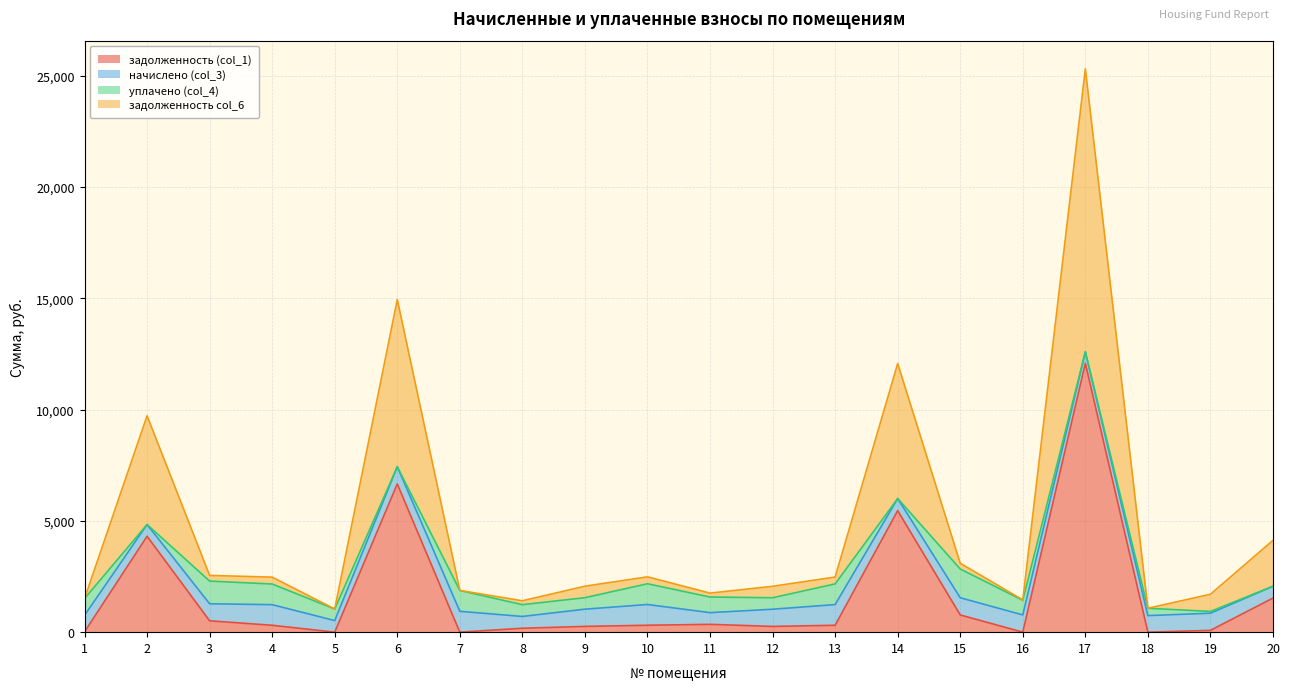

How many lines are shown in the chart?

4